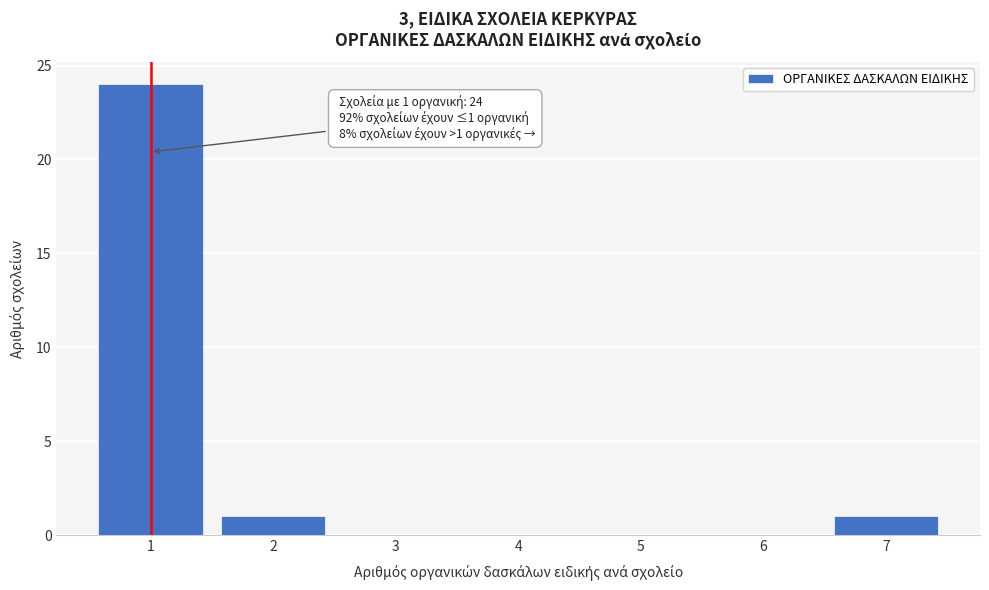

Over which range of the x-axis is the bar tallest?

0.5 to 1.5